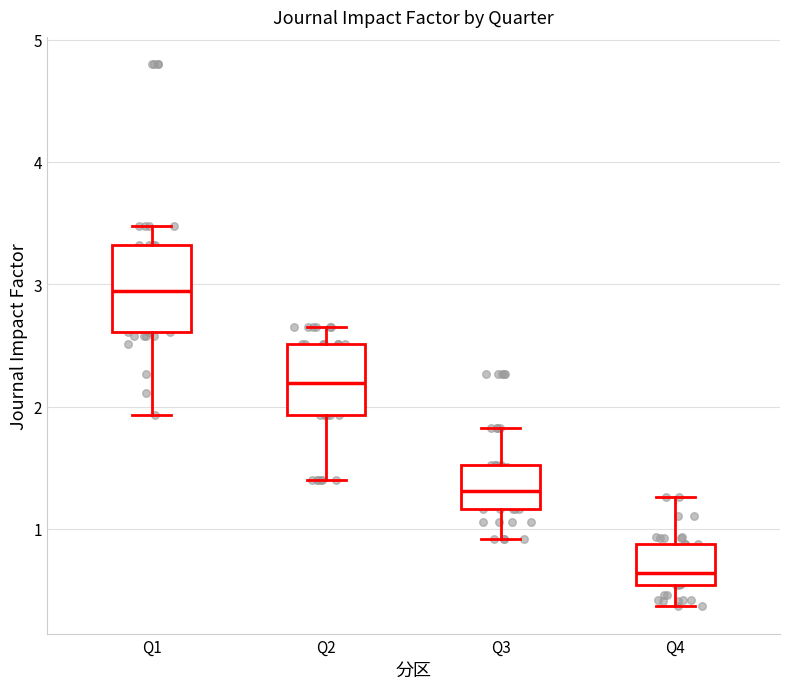

Where does the upper whisker of the box for Q3 end on the y-axis? The values are not printed on the chart, so give them approximately, as read against the axis.

1.8